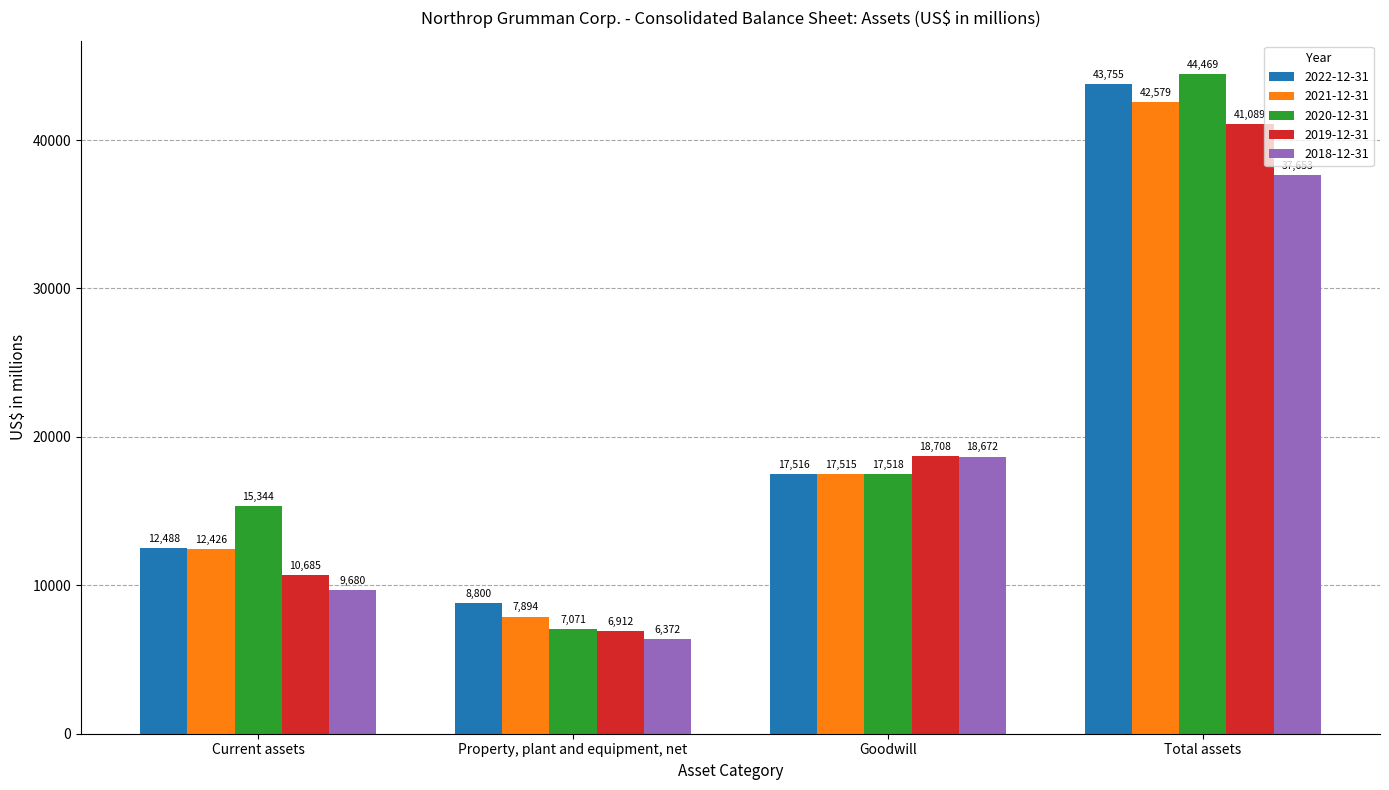

Where is 2019-12-31 nearest to the value 24000?

Goodwill